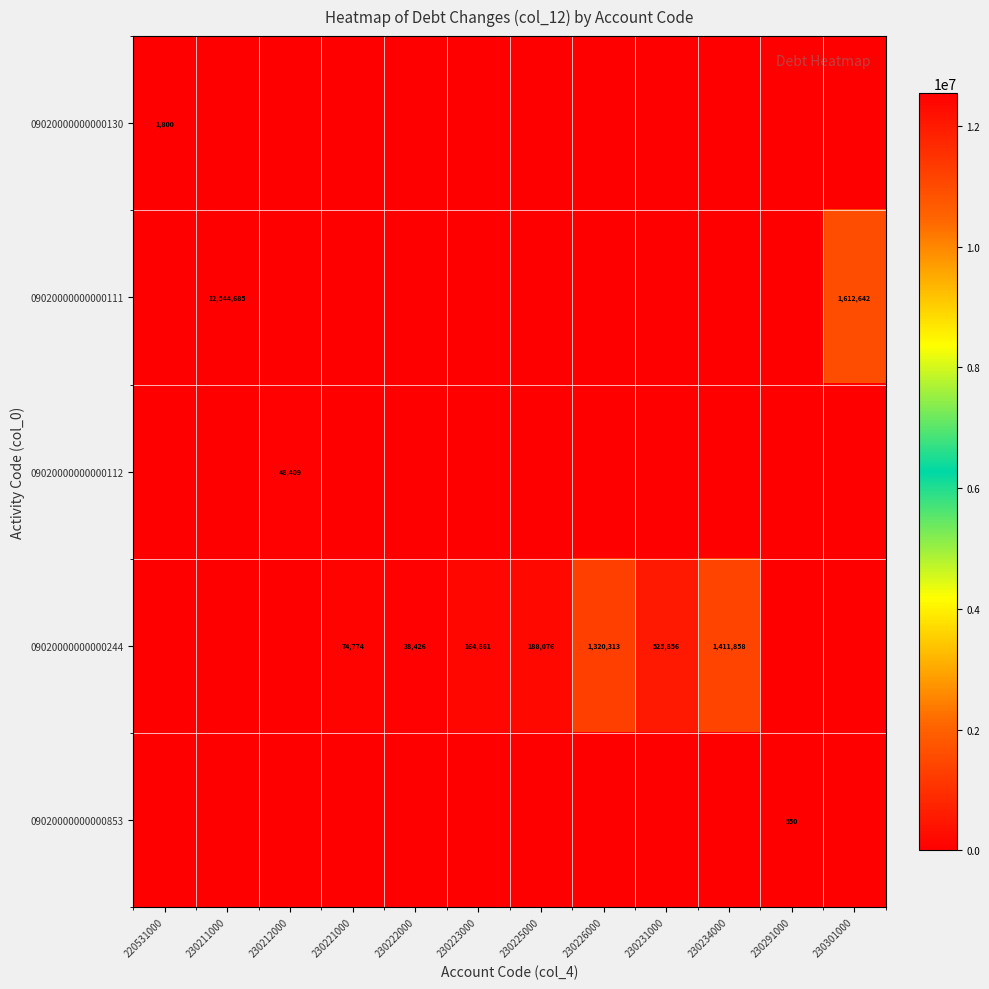

The value of 09020000000000244 at 230234000 is 923392. True or false?

False